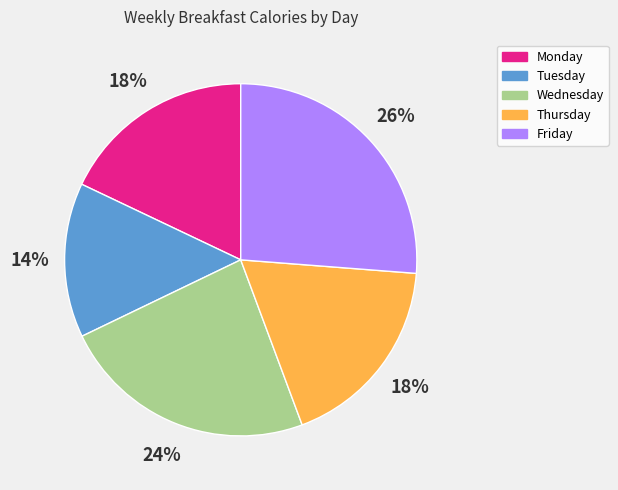

Is it true that Friday is 15% of the pie?

False